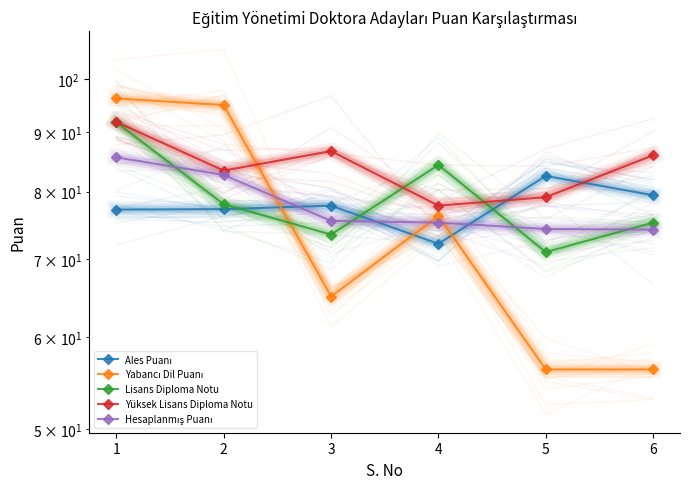

True or false: Ales Puanı and Yabancı Dil Puanı cross at least once.

True